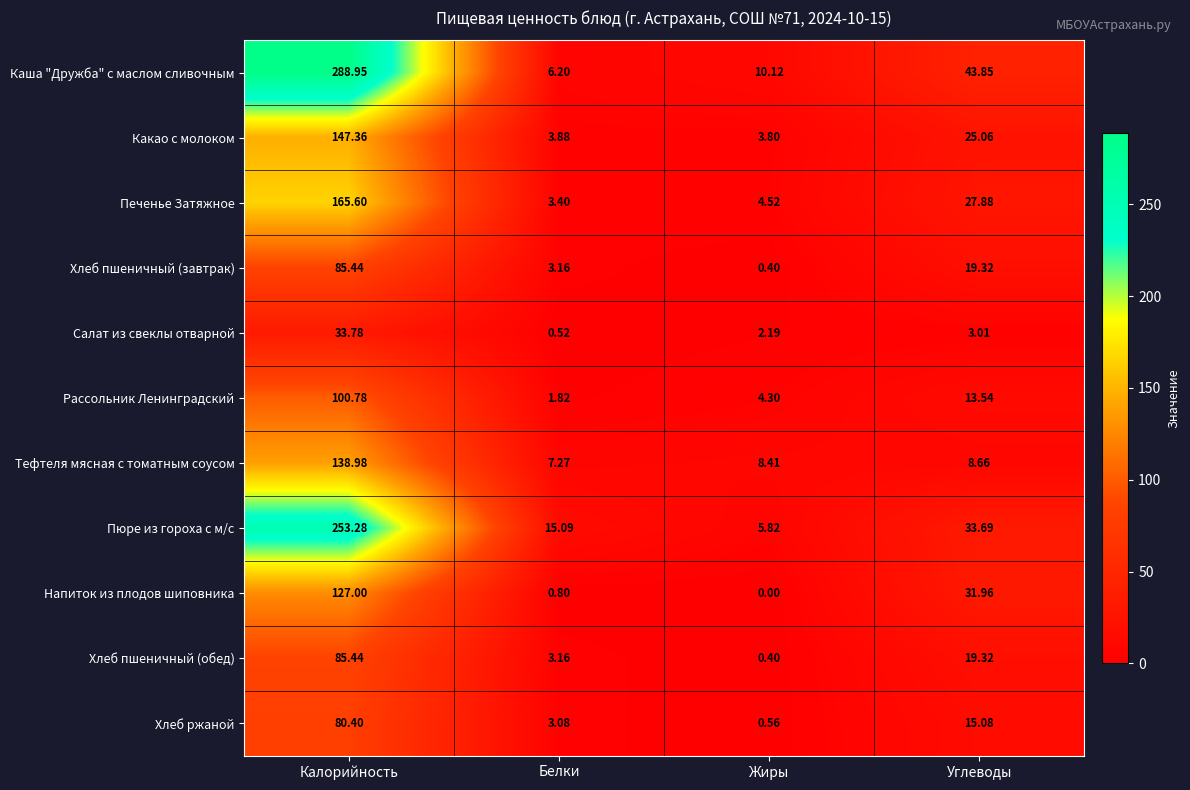

Where does the Хлеб пшеничный (обед) series first go above 19?

Калорийность